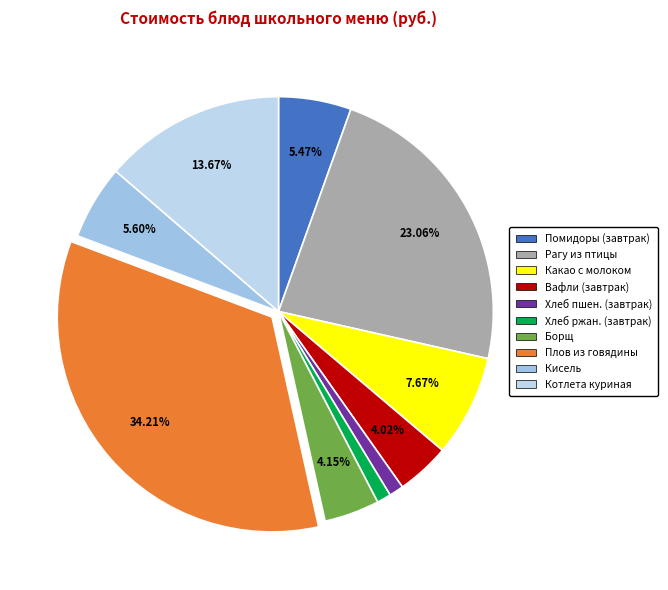

How many slices are in this pie chart?

10